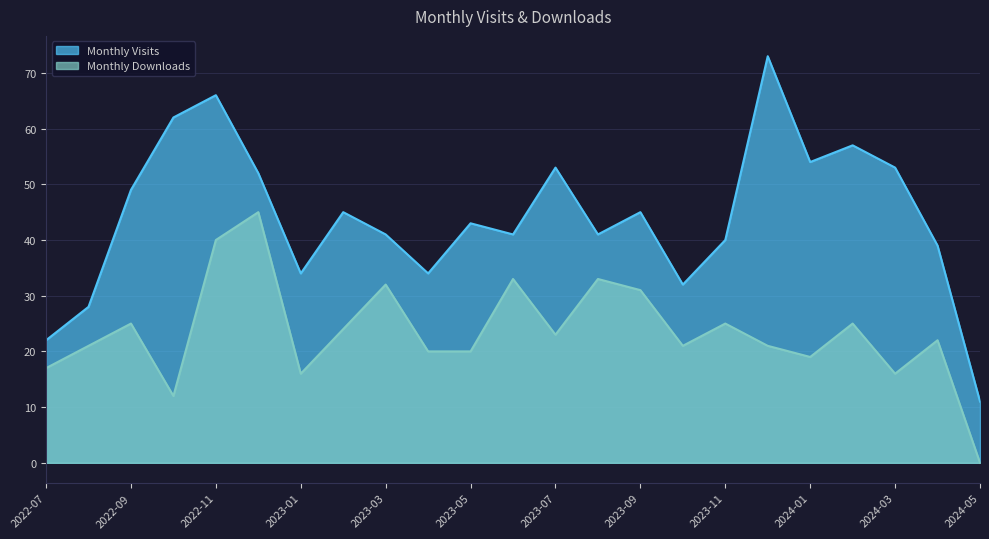

List the series in order of their overall mean, lowest first.

Monthly Downloads, Monthly Visits